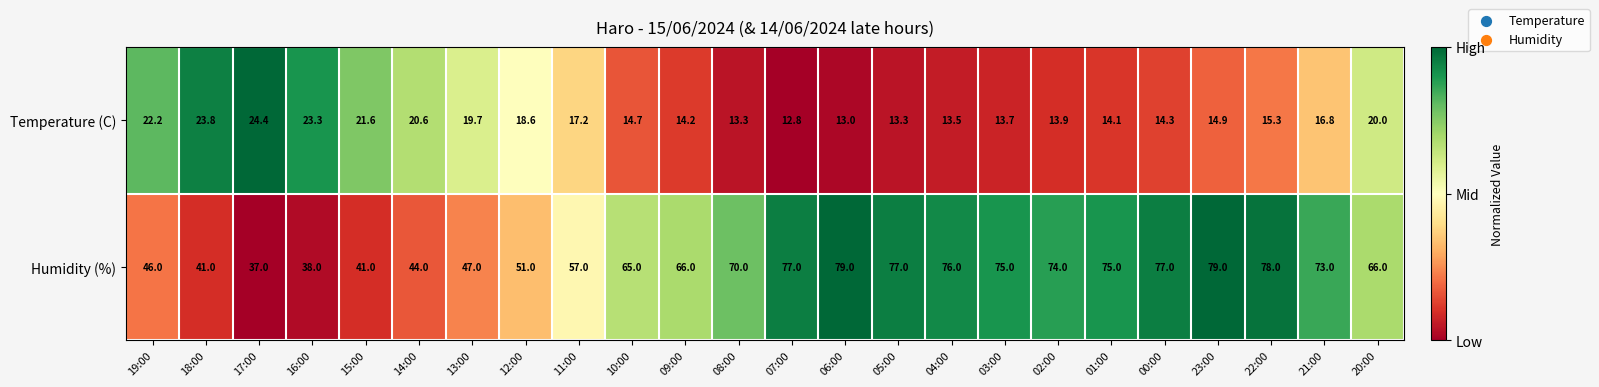

At which category does the chart reach its minimum across all series?

07:00